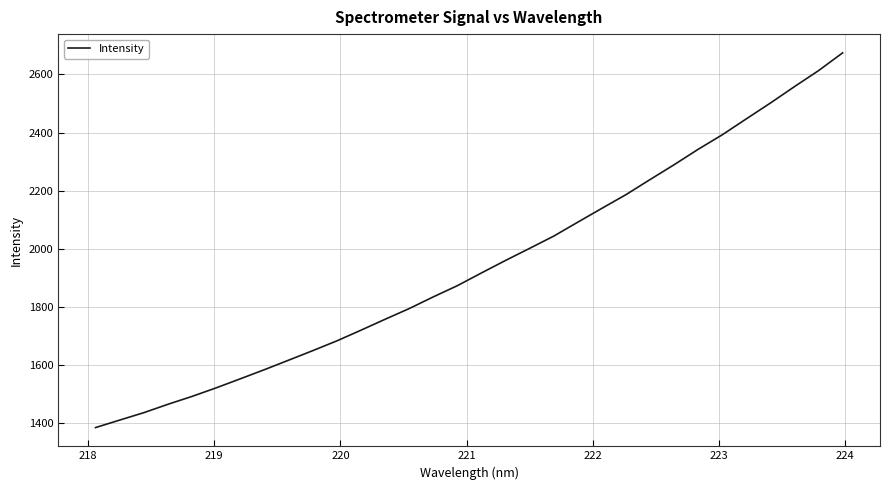

True or false: the data has more than 1 interior local peaks.

False